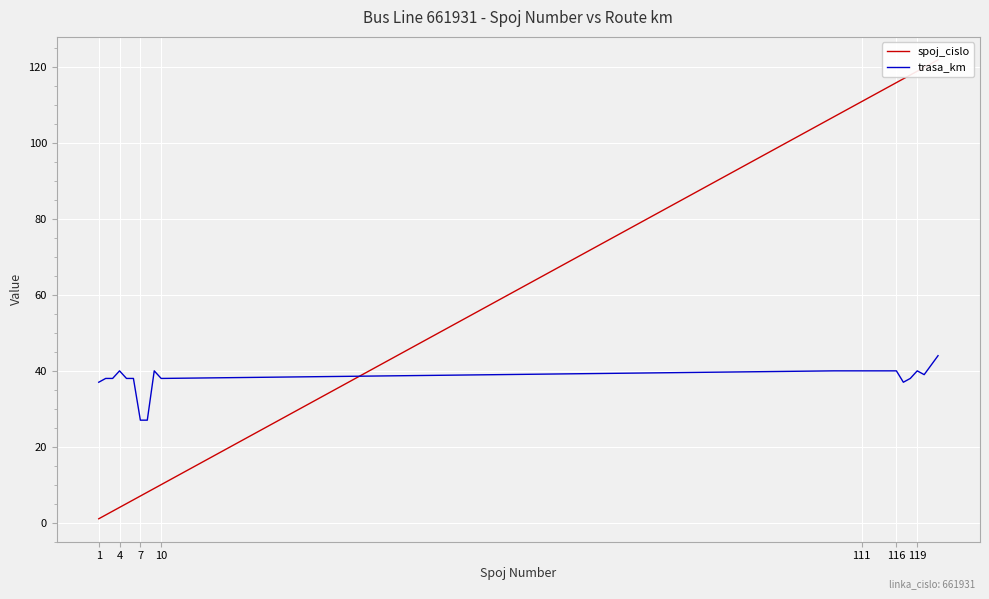

What is the highest value of the trasa_km series?

44